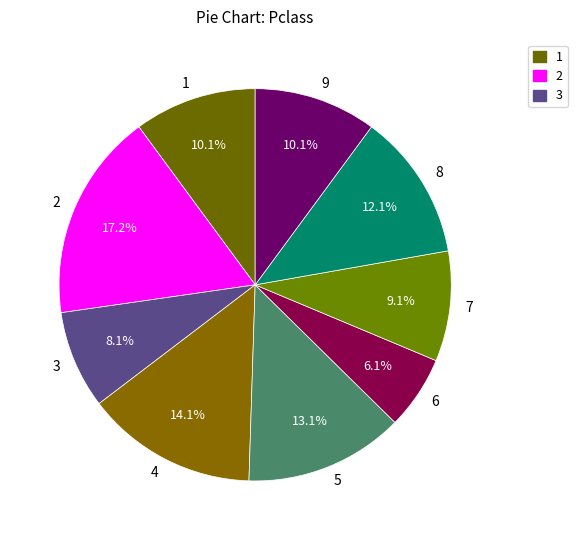

How many slices are in this pie chart?

9